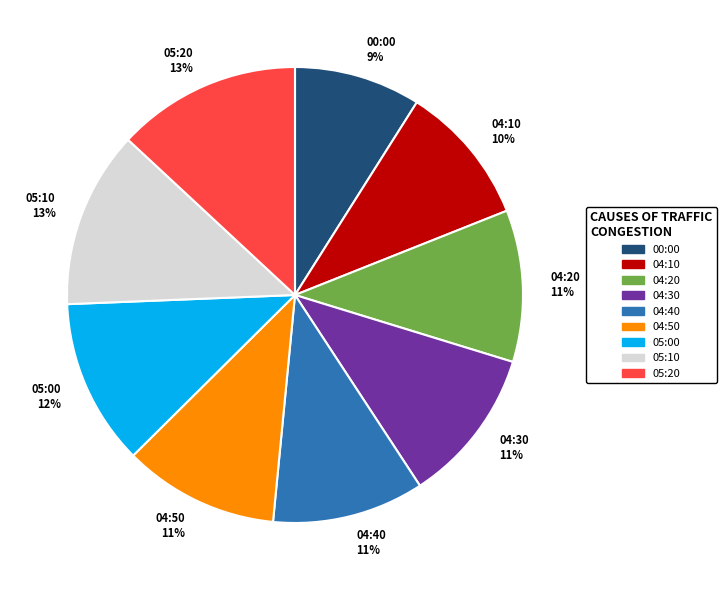

Is there any slice that represents more than half of the pie?

No